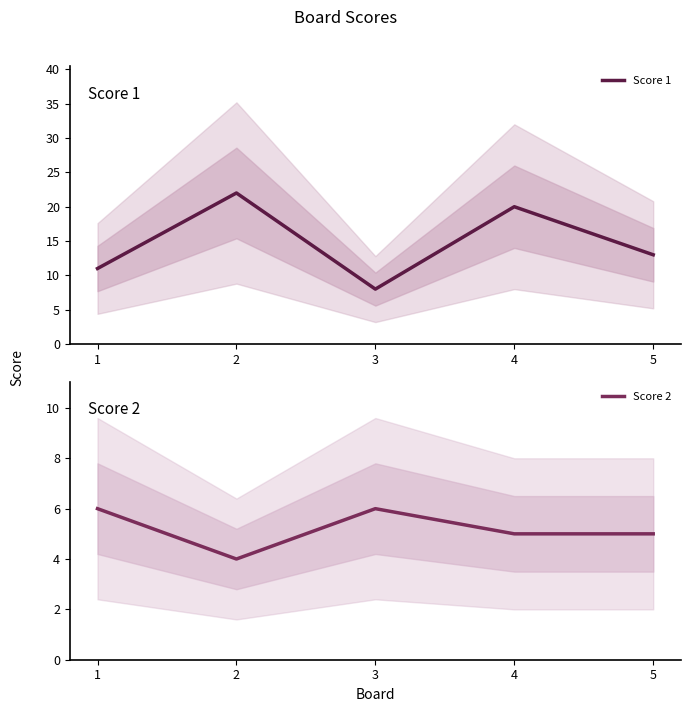

Is it true that Score 2 equals 5 at 5?

True